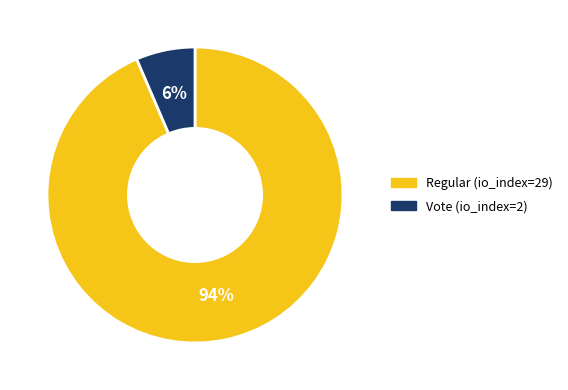

Is it true that Vote (io_index=2) is 1% of the pie?

False